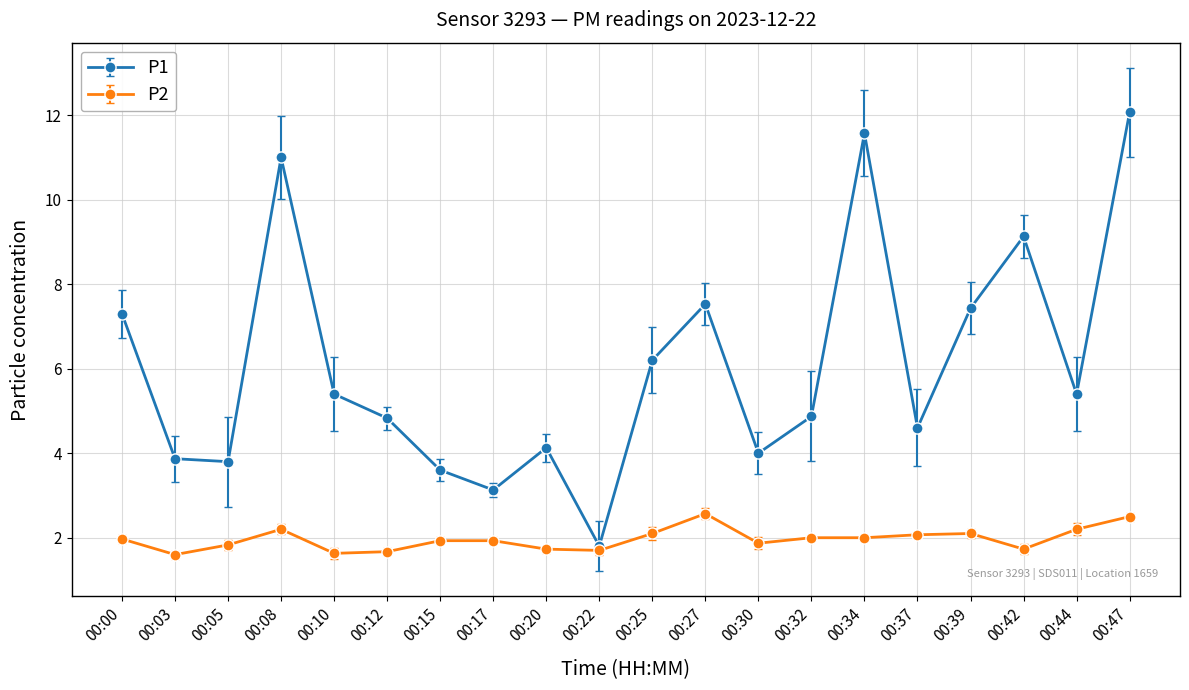

Is the value of P1 at 00:12 greater than the value of P2 at 00:12?

Yes